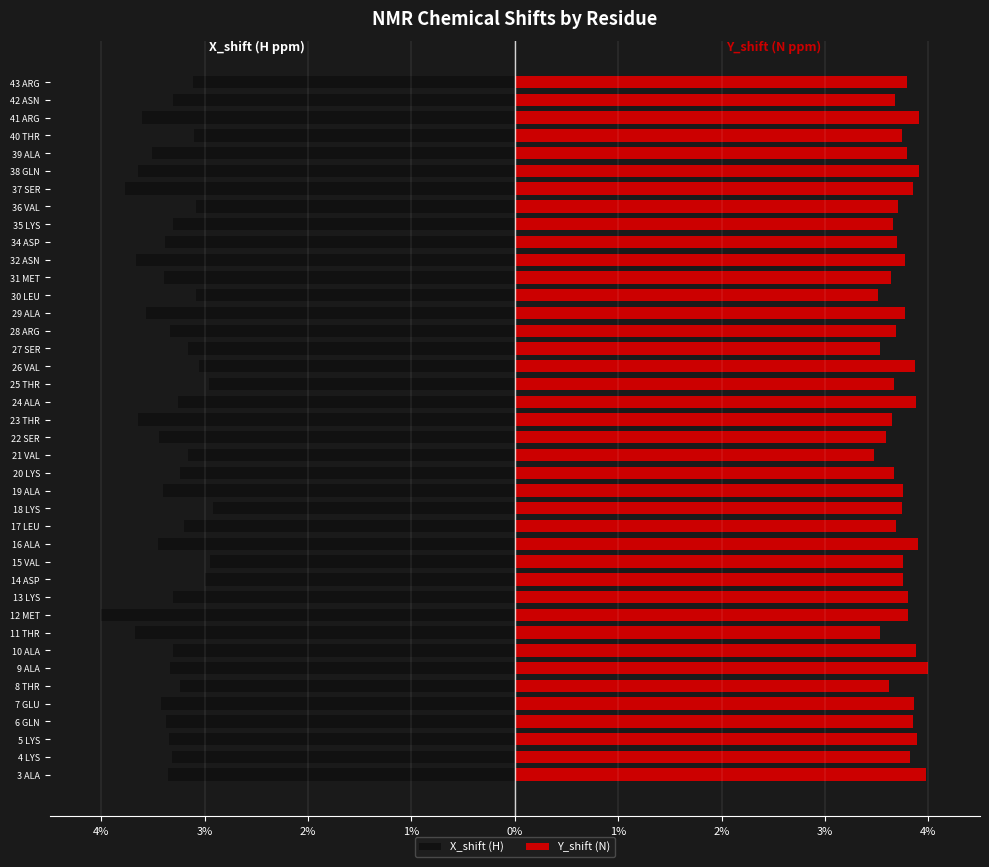

List the series in order of their peak value, highest first.

Y_shift (N), X_shift (H)